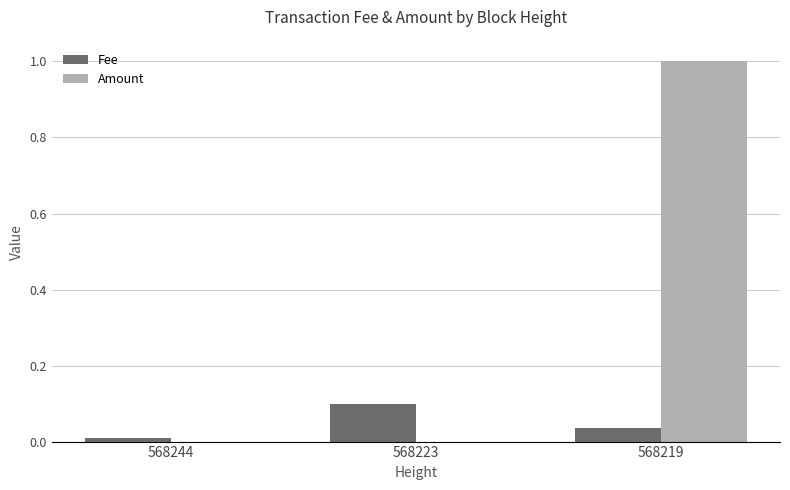

What is the highest value of the Amount series?

1.0